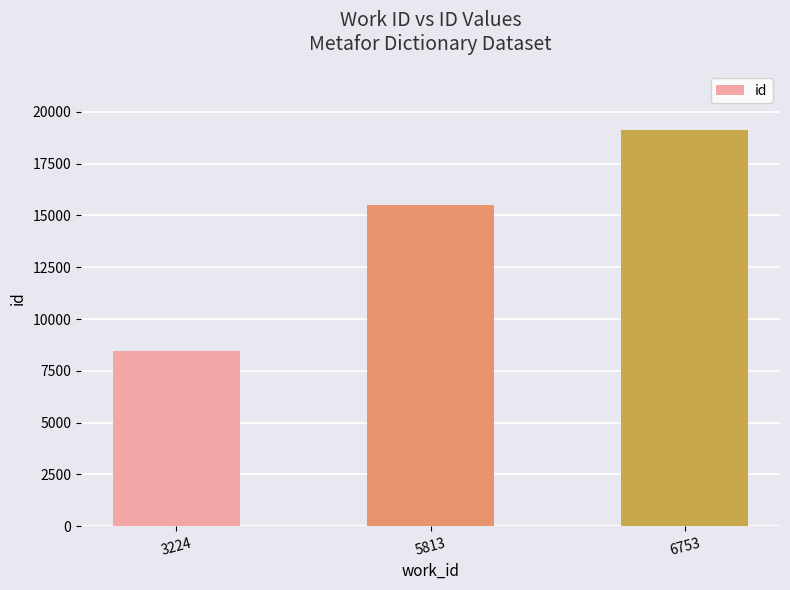

Which category has the lowest value across all series?

3224